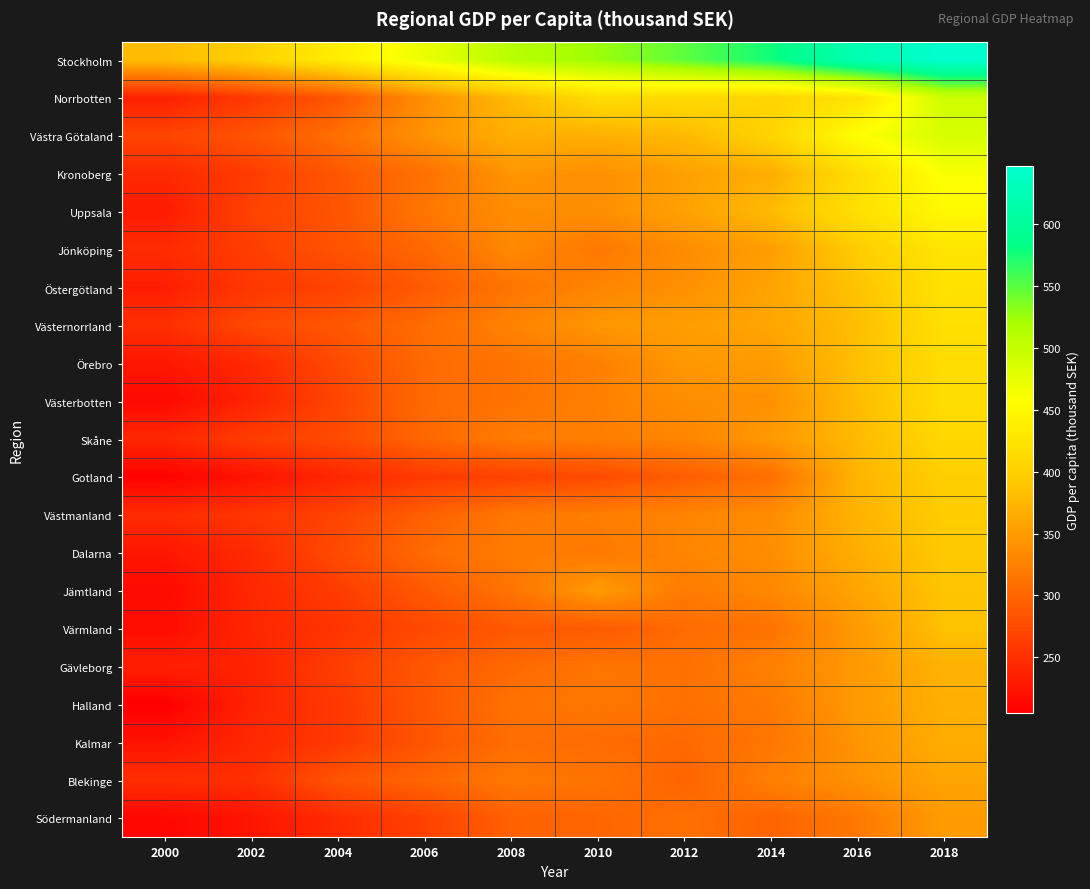

What is the total value across all series at 2002?

5411